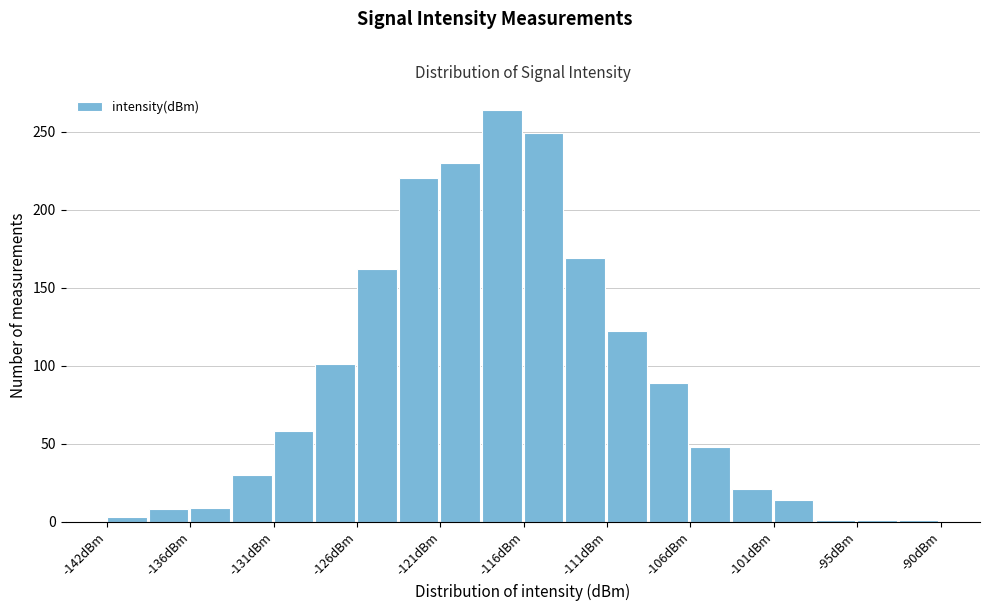

Around what value on the x-axis is the tallest bar? Give the approximate position of its centre, as read against the axis.

-117